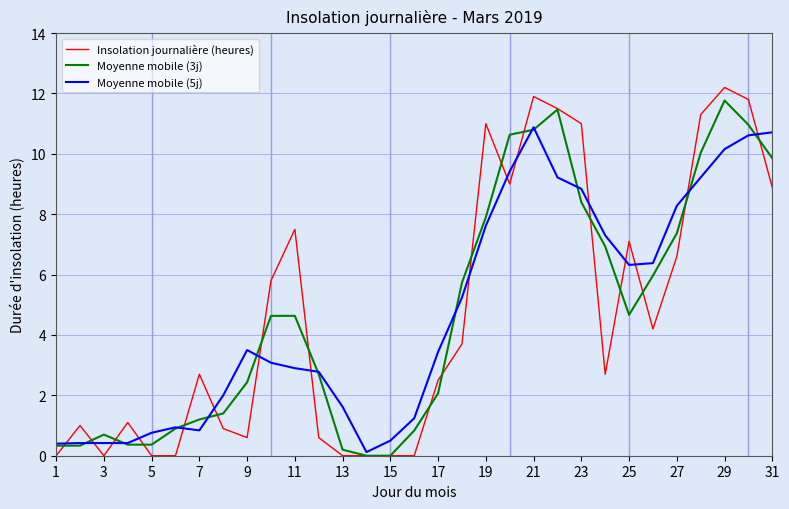

What is the highest value of the Moyenne mobile (5j) series?

10.9